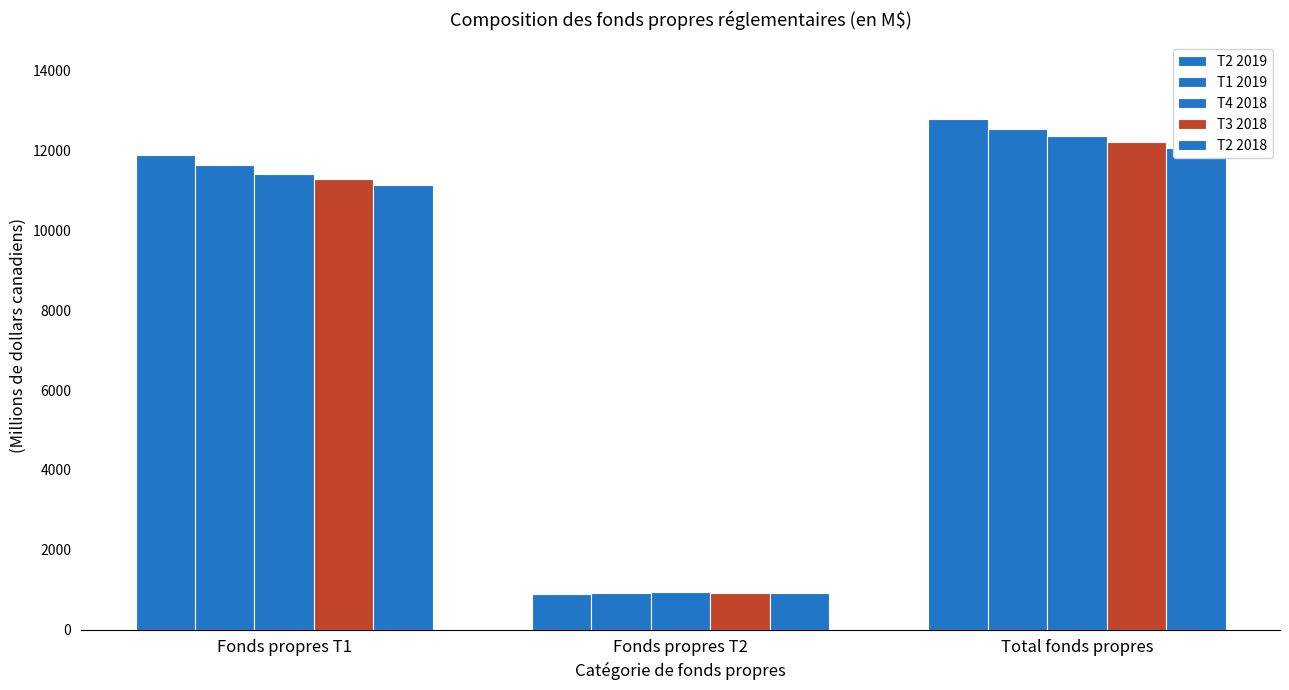

Are the bars grouped side by side (vs. stacked)?

Yes